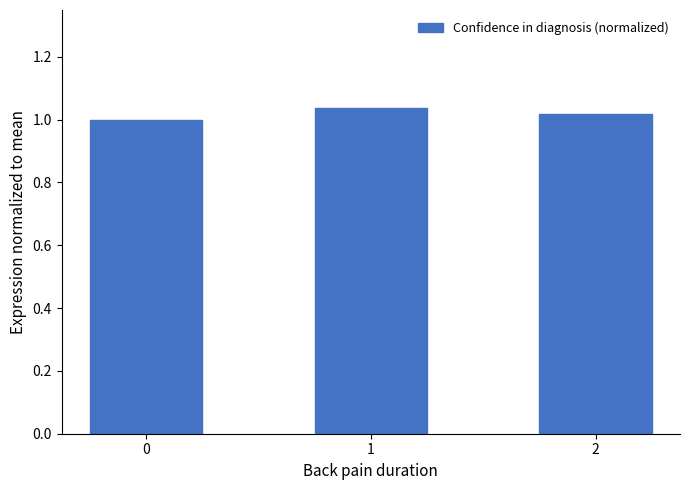

The chart shows a value of 1.0 at 0. True or false?

True